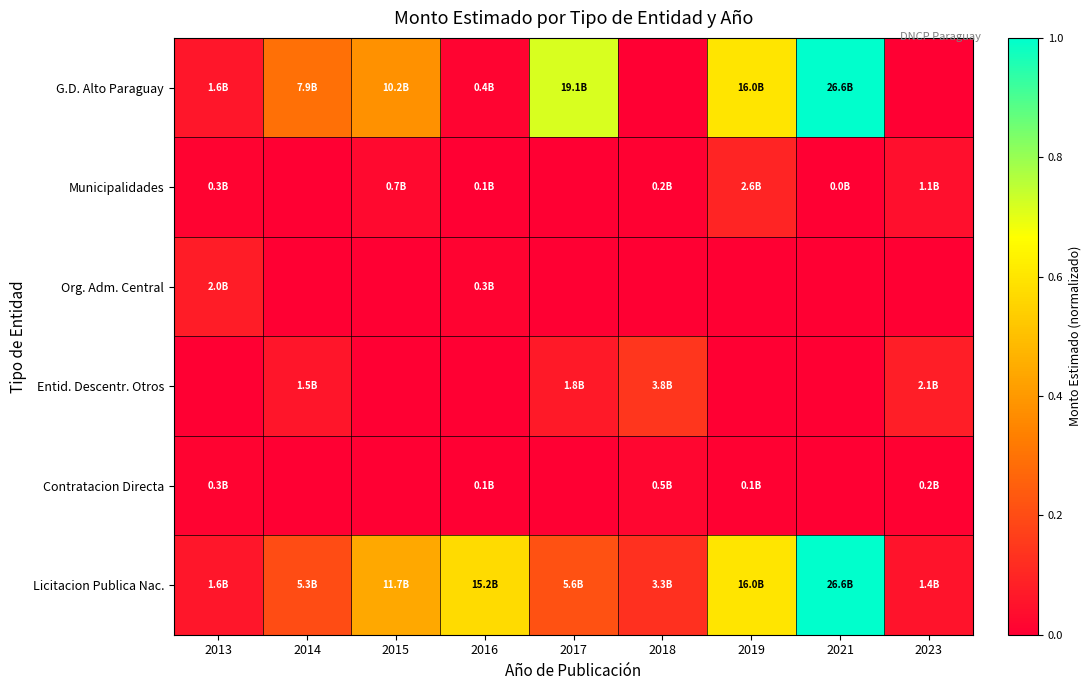

At which category is the sum across all series the highest?

2021